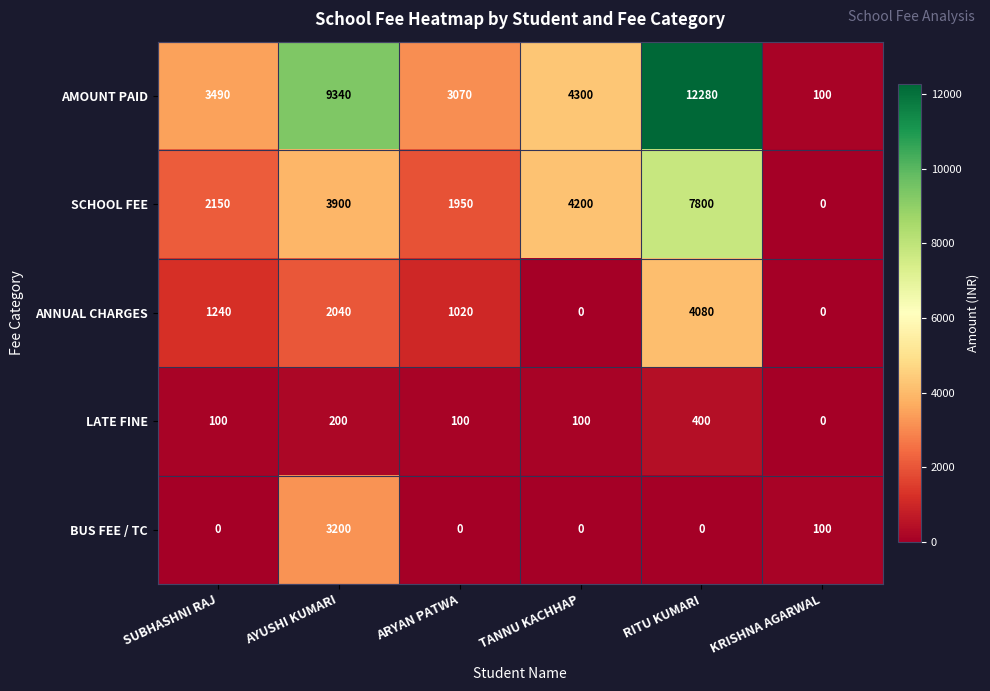

What is the difference between the ANNUAL CHARGES values at KRISHNA AGARWAL and ARYAN PATWA?

1020